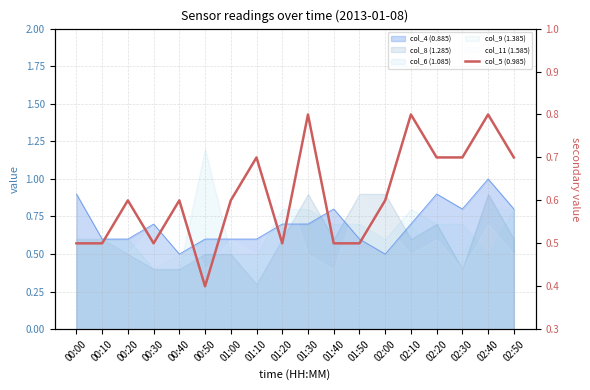

Reading left to right, transcribe all the data shown in this chart.

00:00=0.5	00:10=0.5	00:20=0.6	00:30=0.5	00:40=0.6	00:50=0.4	01:00=0.6	01:10=0.7	01:20=0.5	01:30=0.8	01:40=0.5	01:50=0.5	02:00=0.6	02:10=0.8	02:20=0.7	02:30=0.7	02:40=0.8	02:50=0.7